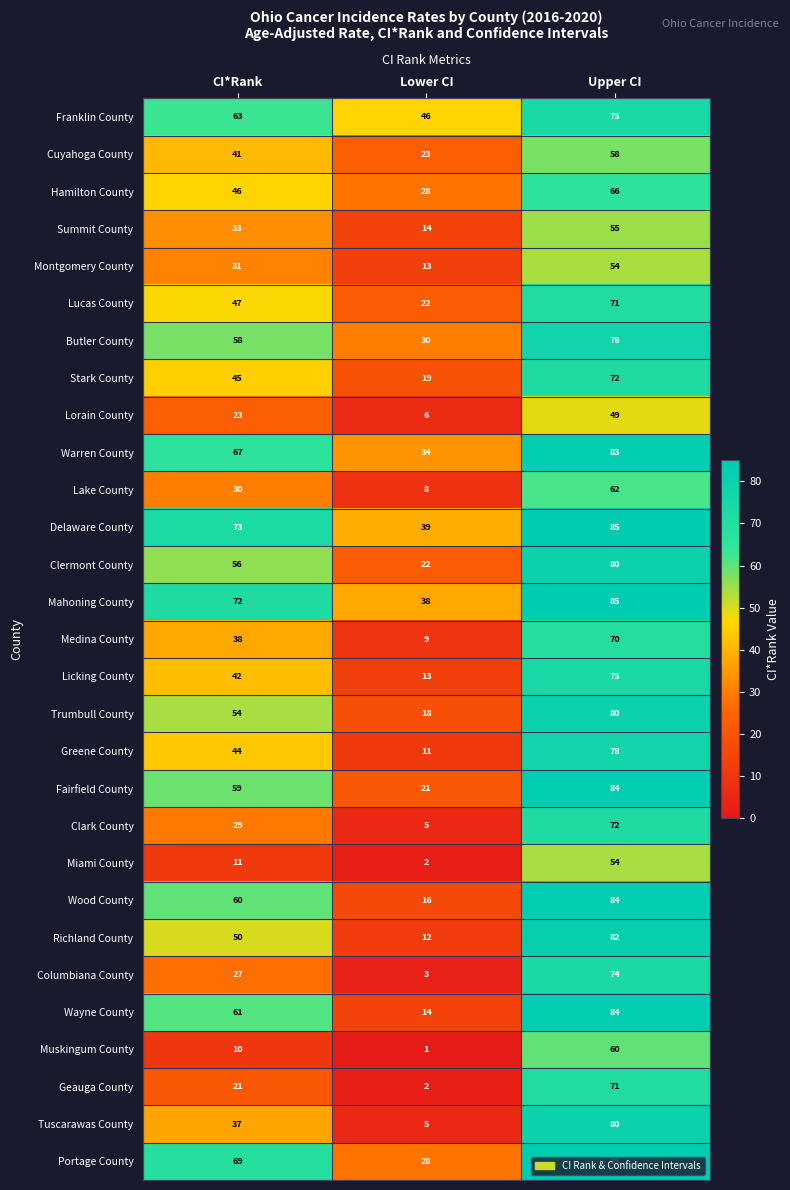

The value of Clark County at Lower CI is 5. True or false?

True